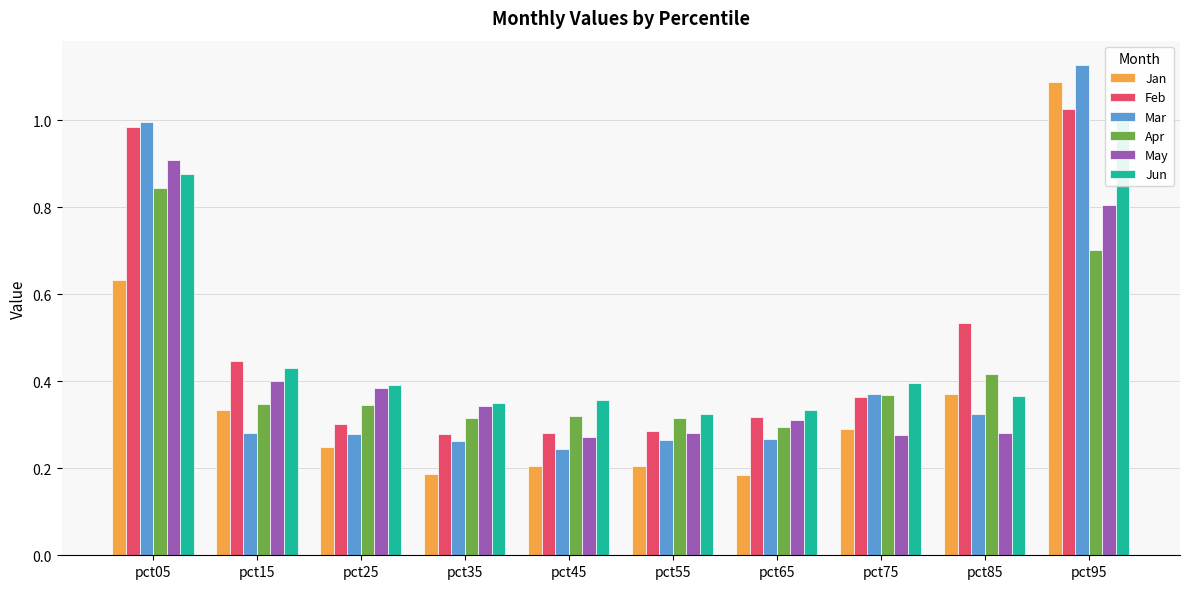

What are all the series names shown in the legend?

Jan, Feb, Mar, Apr, May, Jun